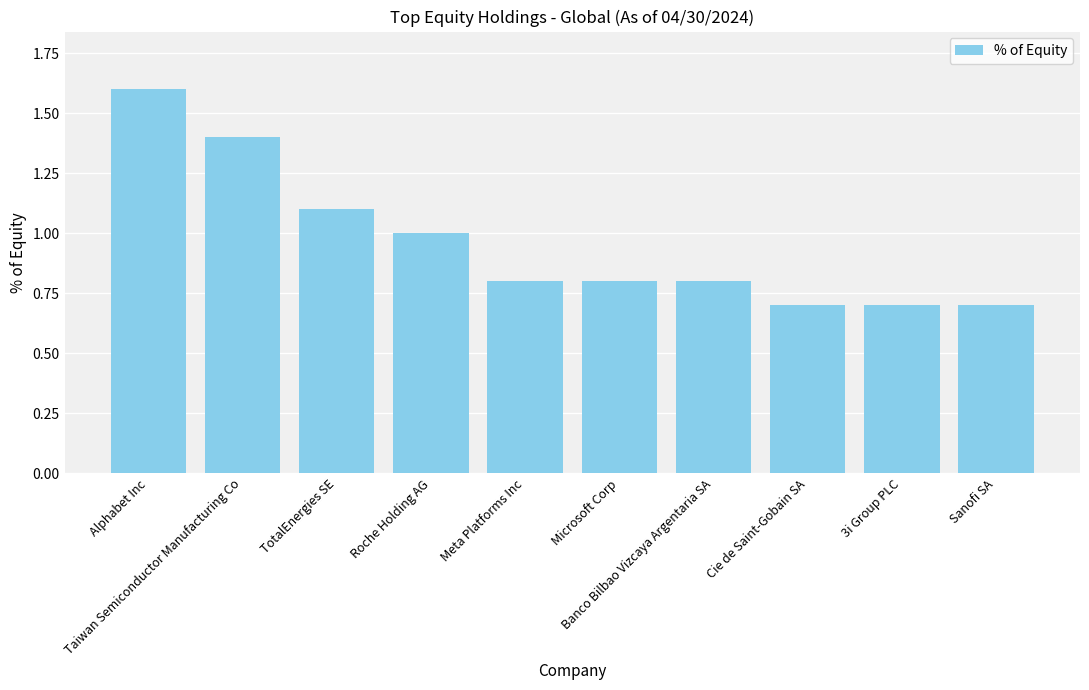

Are the bars grouped side by side (vs. stacked)?

No